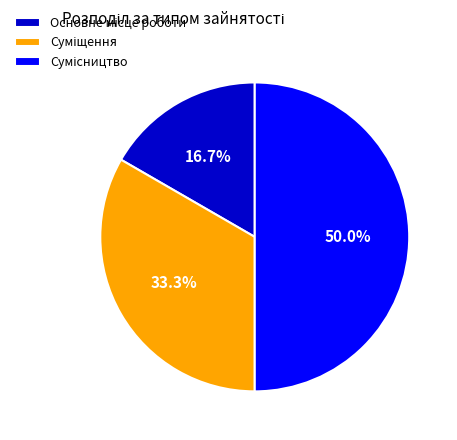

What is the total percentage of Сумісництво and Основне місце роботи?

66.7%